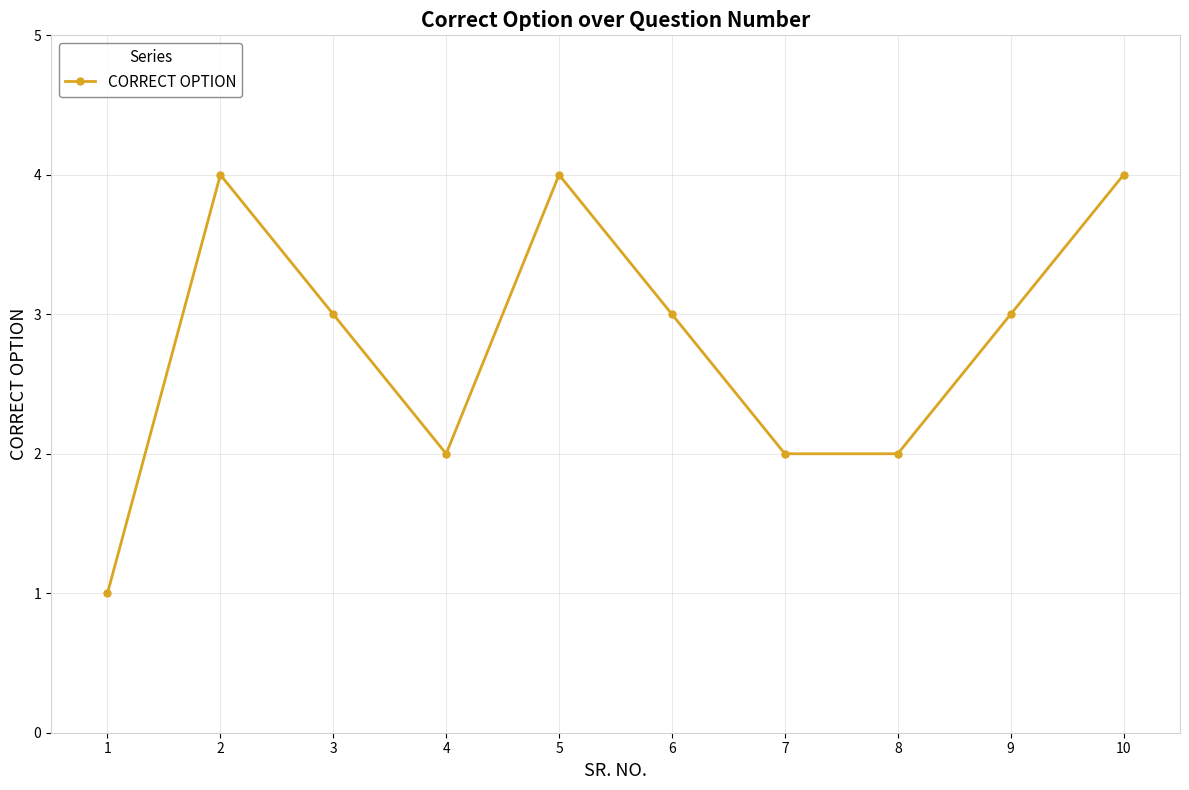

At which category does the data reach its first local valley?

4